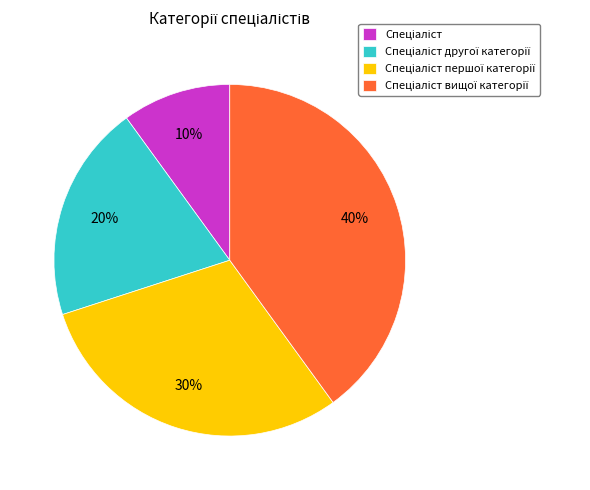

To the nearest percent, what is the difference between the largest and smallest slice percentages?

30%